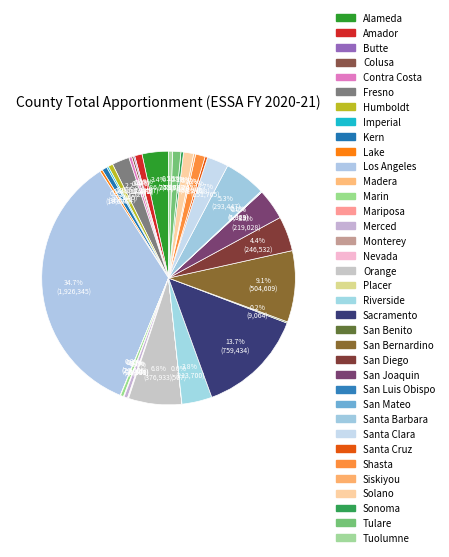

Combined, do Los Angeles and San Diego account for over 50%?

No